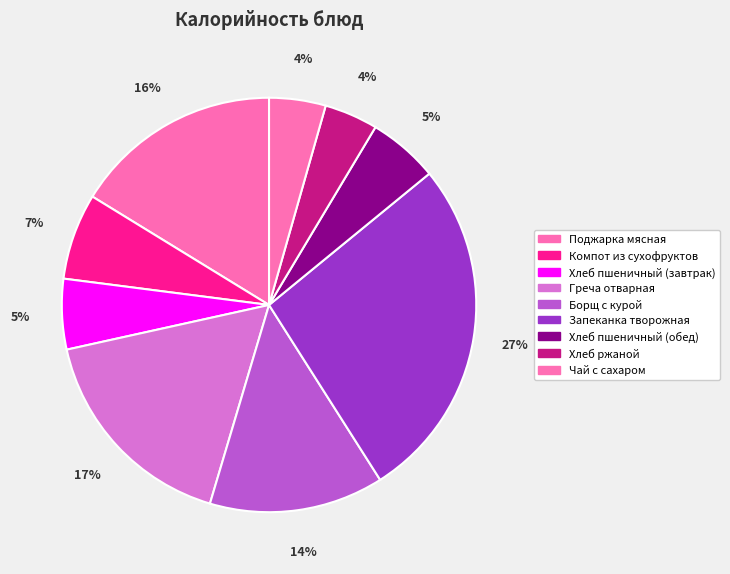

Is there a majority slice in this chart?

No